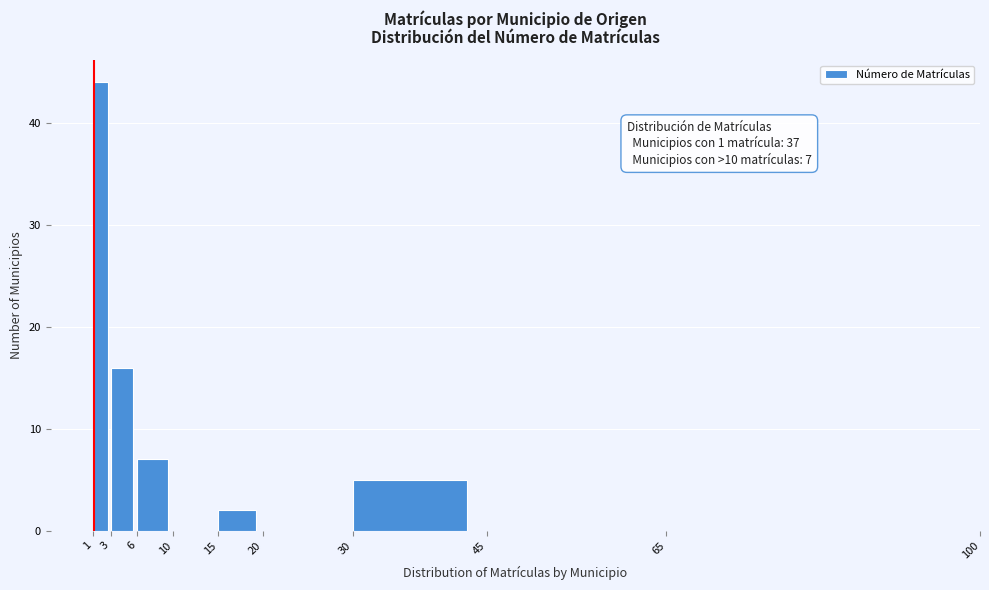

Which range on the x-axis has the tallest bar?

1 to 3